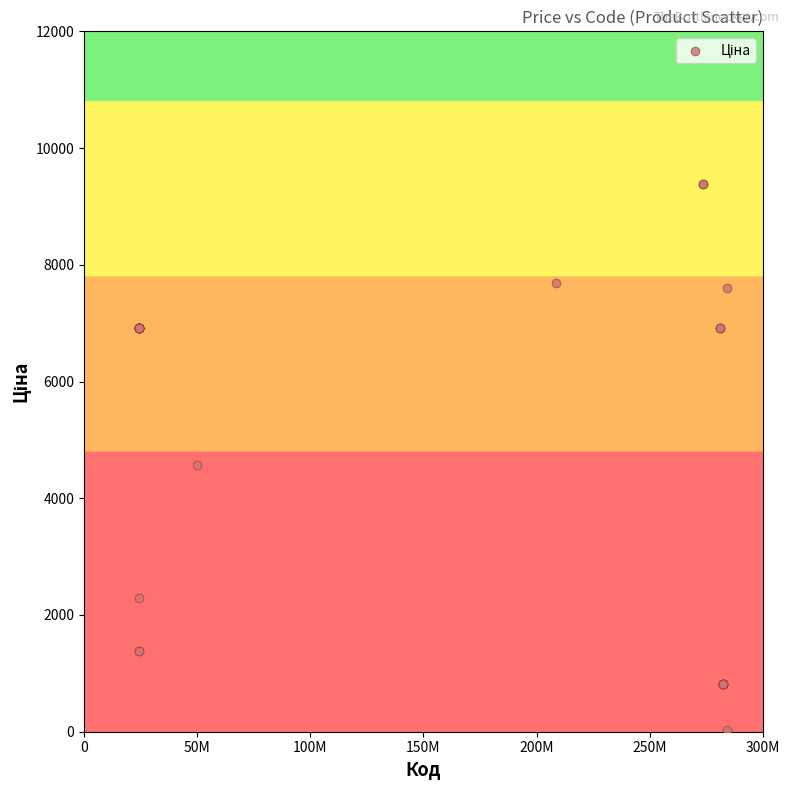

What Y value in the scatter plot is closest to 4708?

4561.9